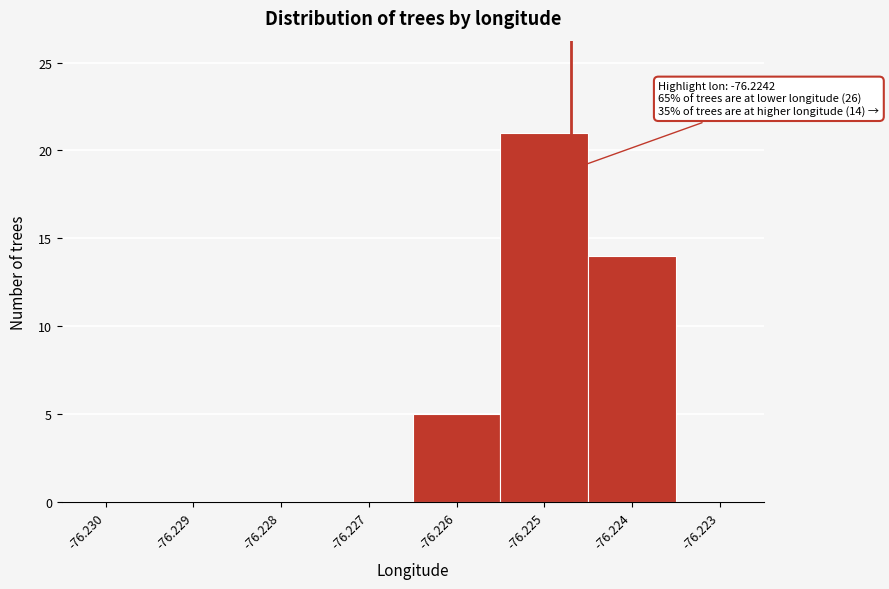

Reading left to right, list all the values displayed in this chart.

-76.230=0	-76.229=0	-76.228=0	-76.227=0	-76.226=5	-76.225=21	-76.224=14	-76.223=0